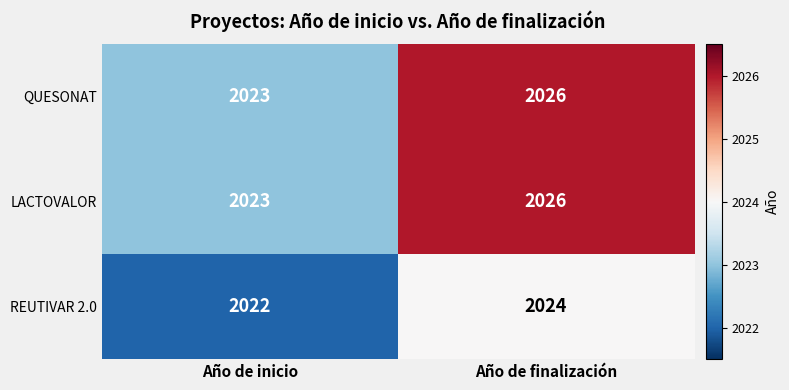

Where is LACTOVALOR nearest to the value 2024?

Año de inicio